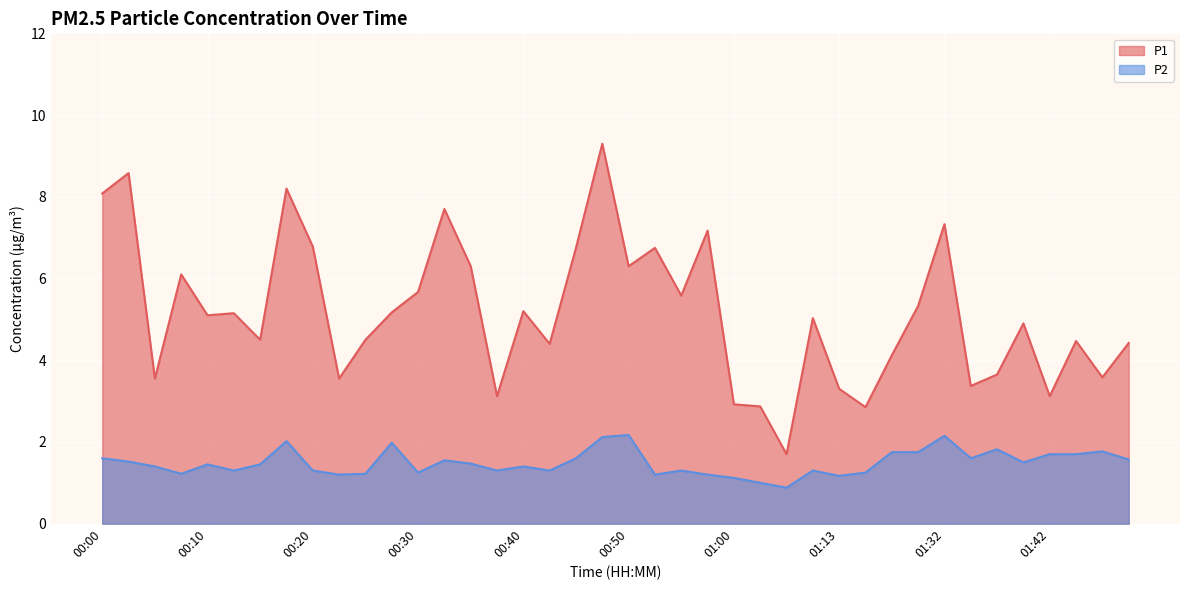

True or false: P2 has more than 2 points higher than both neighbors.

True